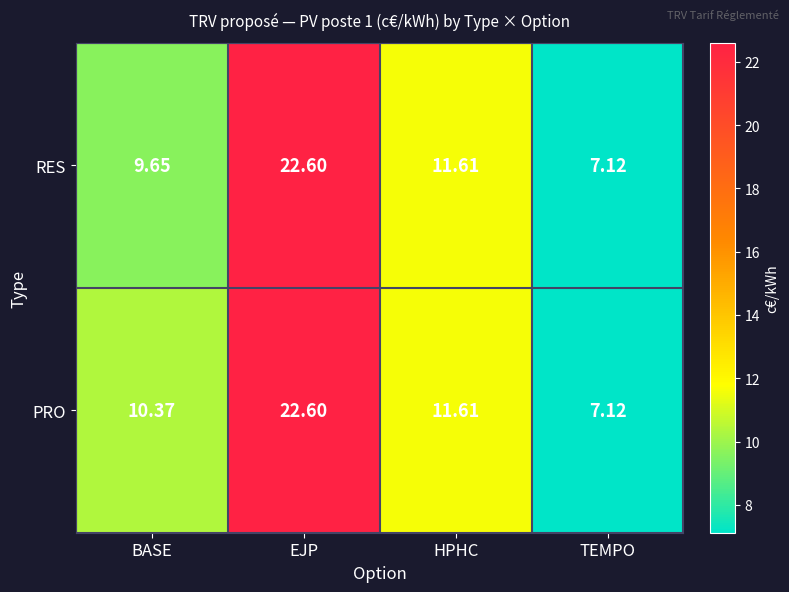

What is the smallest value displayed?

7.1